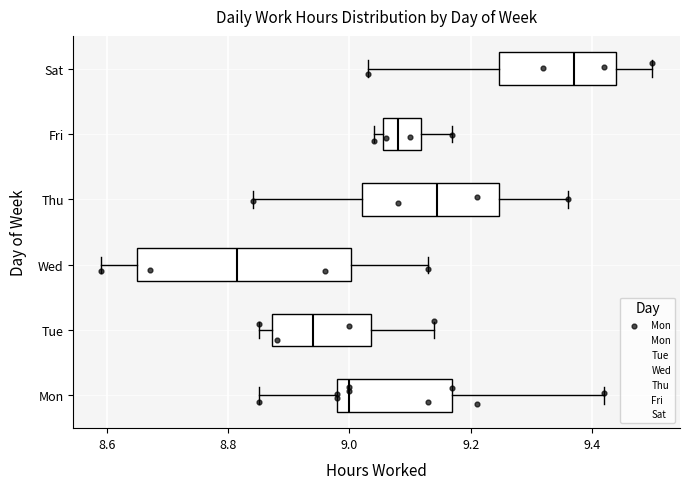

Reading bottom to top, read every box against the x-axis: the position of its median line, the range the box covers, and the ends of its whiskers. The values are not printed on the chart, so give them approximately, as read against the axis.

Mon: median 9.00, box 8.98 to 9.18, whiskers 8.86 to 9.42
Tue: median 8.94, box 8.88 to 9.04, whiskers 8.86 to 9.14
Wed: median 8.82, box 8.66 to 9.00, whiskers 8.60 to 9.14
Thu: median 9.14, box 9.02 to 9.24, whiskers 8.84 to 9.36
Fri: median 9.08, box 9.06 to 9.12, whiskers 9.04 to 9.18
Sat: median 9.38, box 9.24 to 9.44, whiskers 9.04 to 9.50